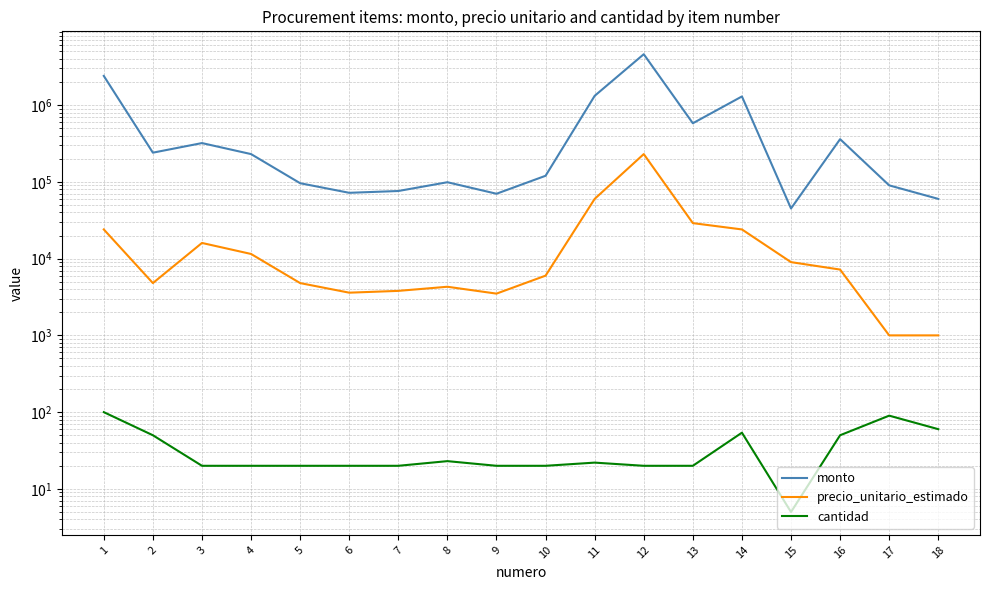

True or false: precio_unitario_estimado and monto intersect in this chart.

False